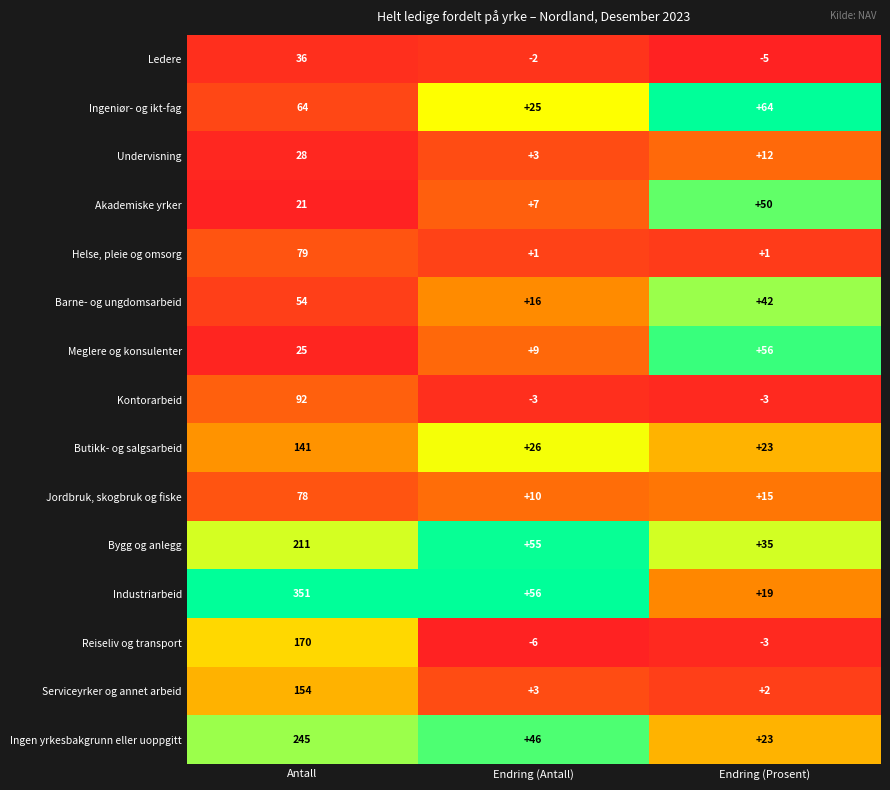

What is the average value of the Ingeniør- og ikt-fag series?

51